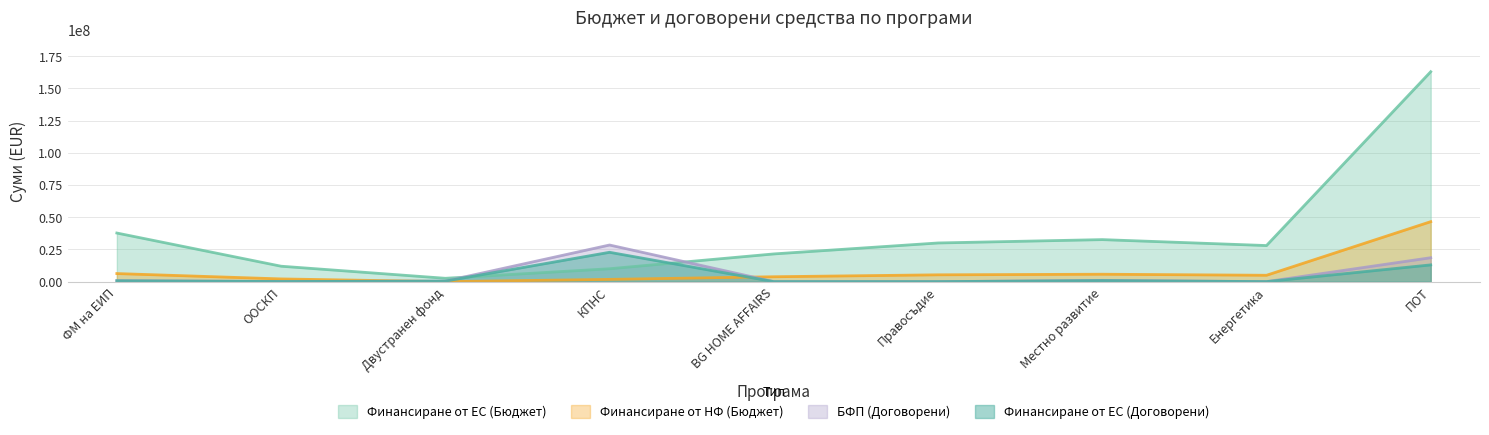

At which category is the sum across all series the highest?

ПОТ